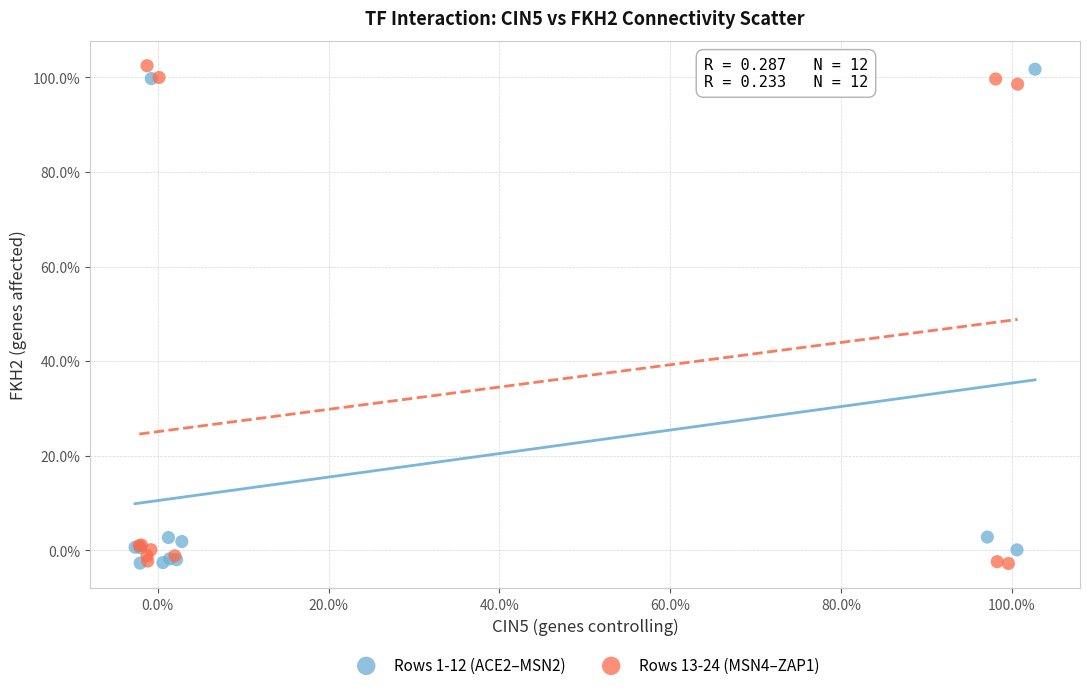

What are all the series names shown in the legend?

Rows 1-12 (ACE2–MSN2), Rows 13-24 (MSN4–ZAP1)